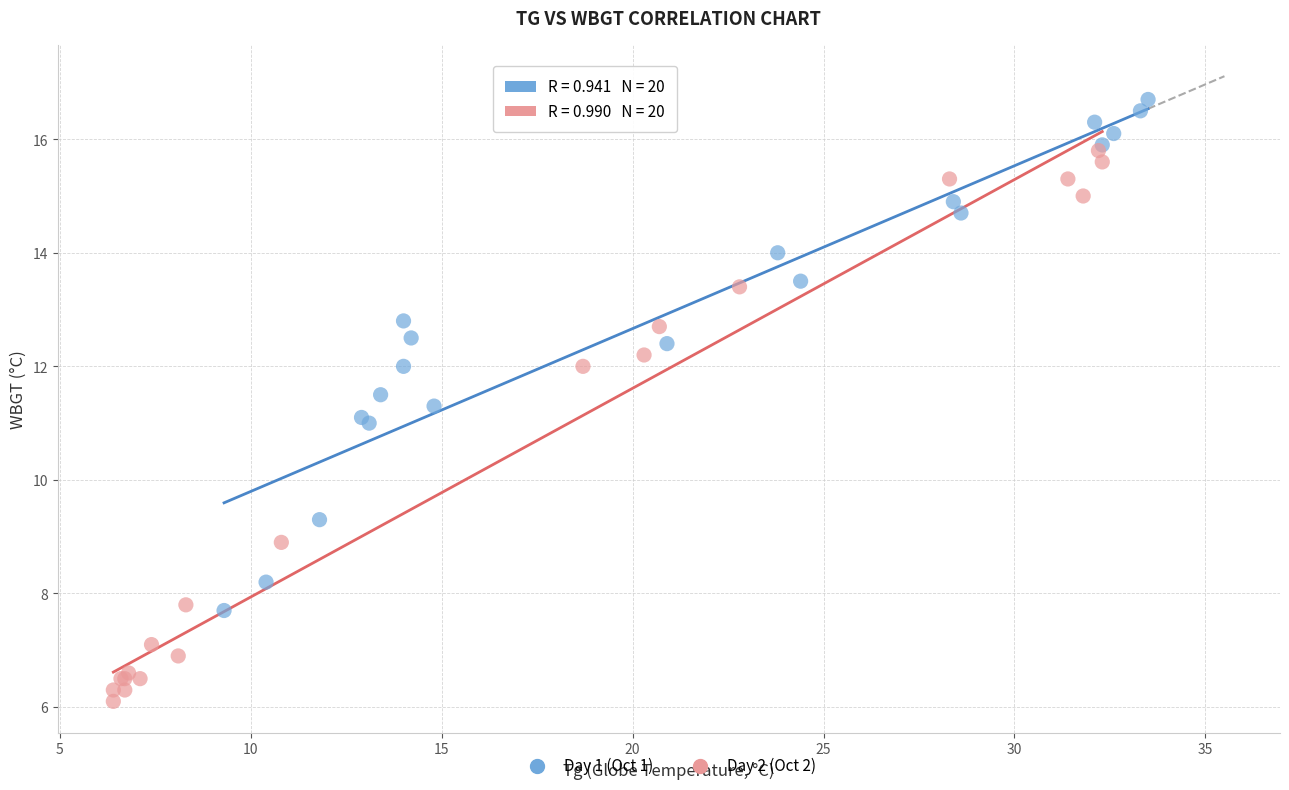

Which series reaches the minimum Y coordinate?

Day 2 (Oct 2)